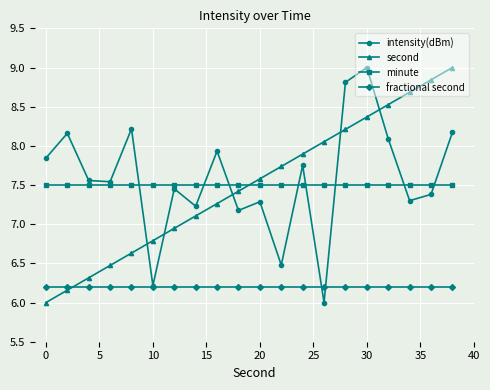

What is the minimum value shown in the chart?

6.0